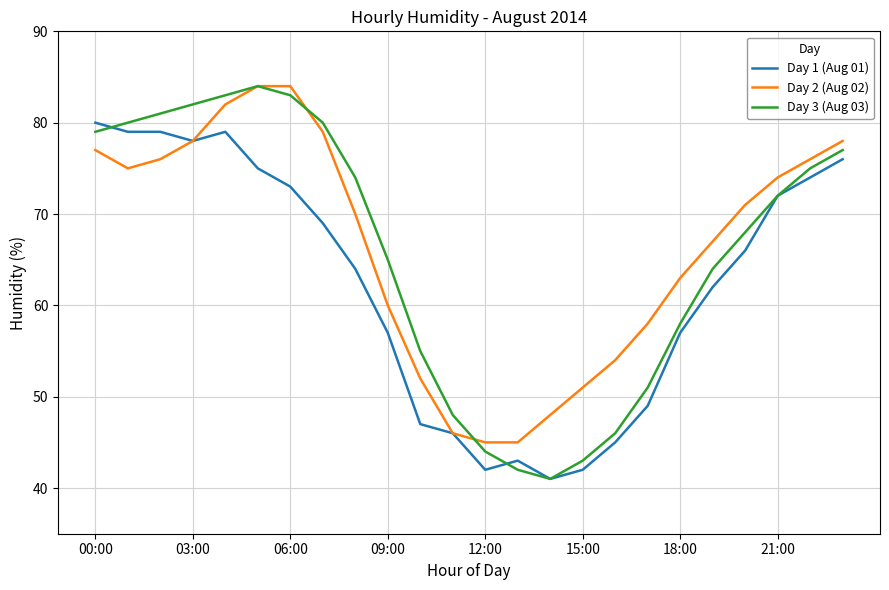

Which series has the largest total across all categories?

Day 2 (Aug 02)